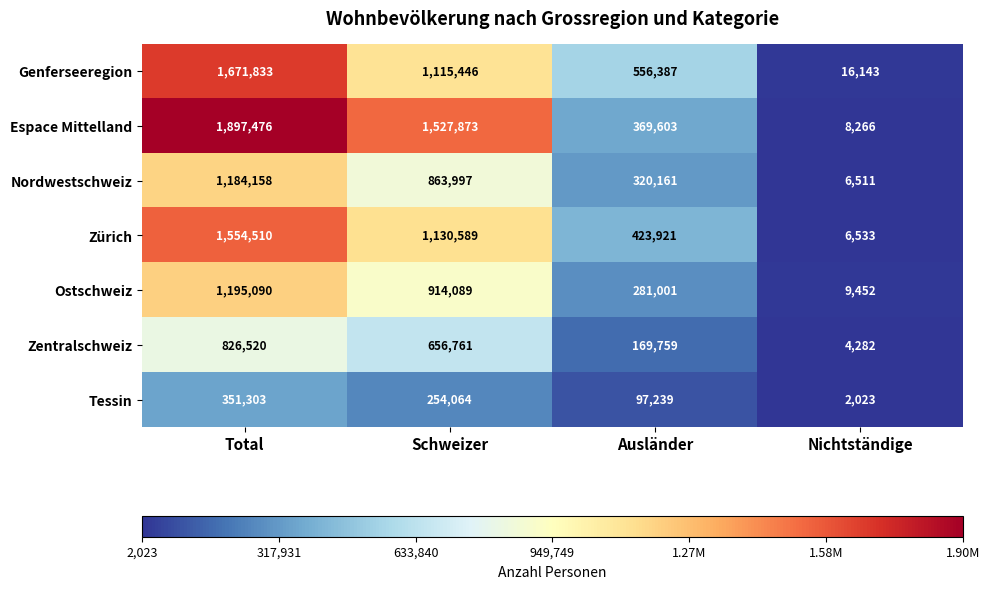

The value of Tessin at Total is 351303. True or false?

True